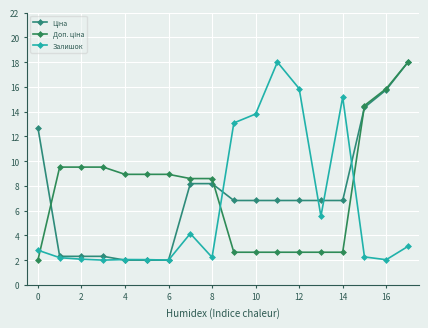

How many lines are shown in the chart?

3